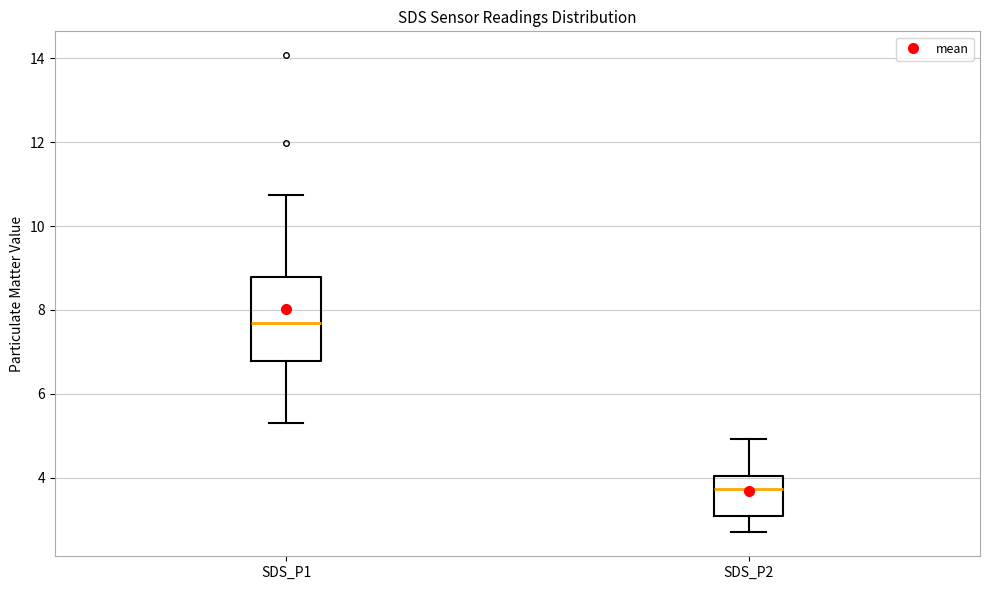

Reading left to right, transcribe this box plot: for each box, give where its median line is, the range the box spans, and where its two whiskers end, as read against the y-axis. The values are not printed on the chart, so give them approximately, as read against the axis.

SDS_P1: median 7.8, box 6.8 to 8.8, whiskers 5.4 to 10.8
SDS_P2: median 3.8, box 3.0 to 4.0, whiskers 2.8 to 5.0